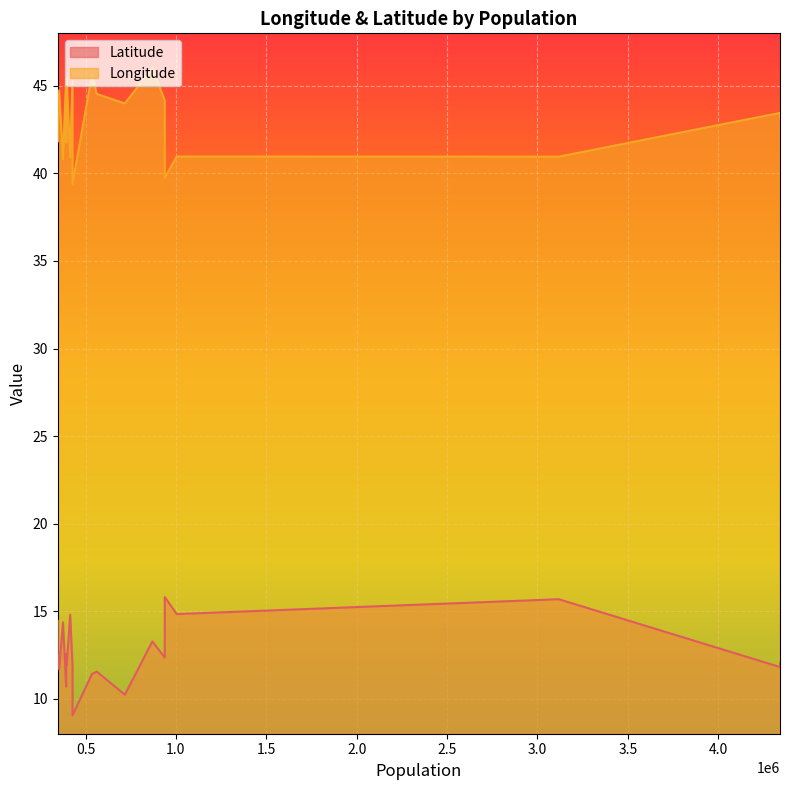

At which label is Latitude closest to 12?

4342046